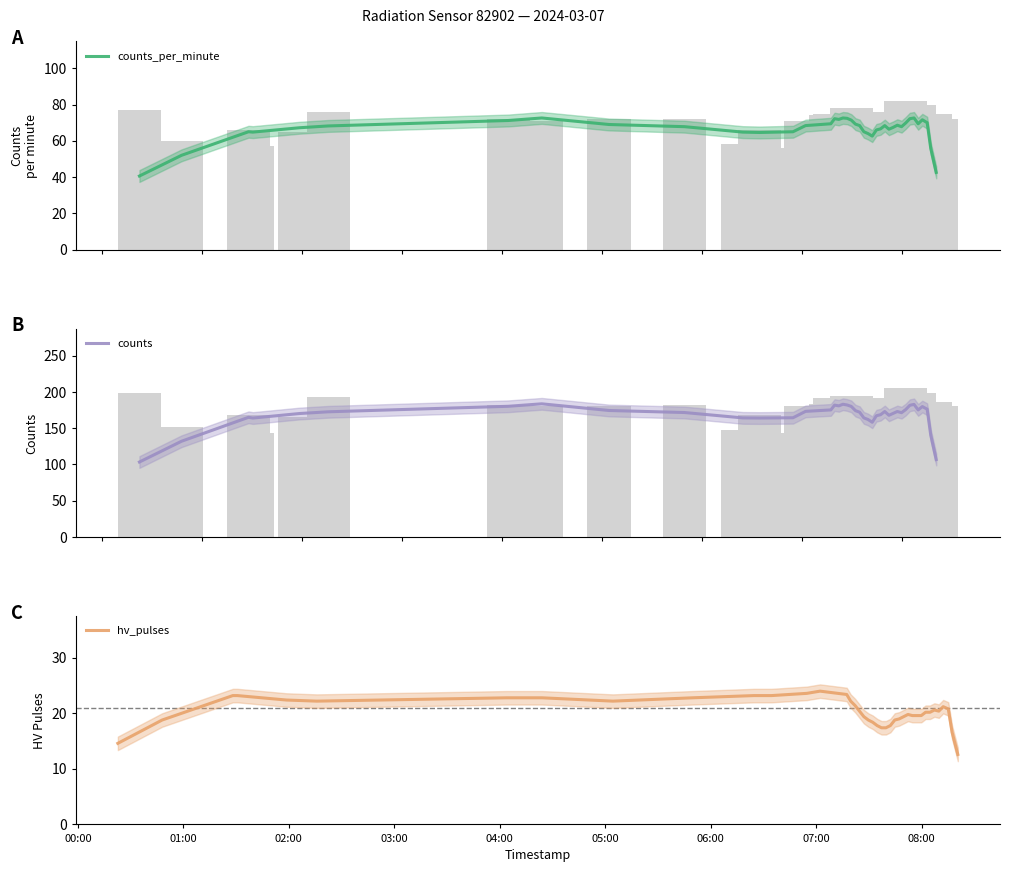

Which series has the largest total across all categories?

counts